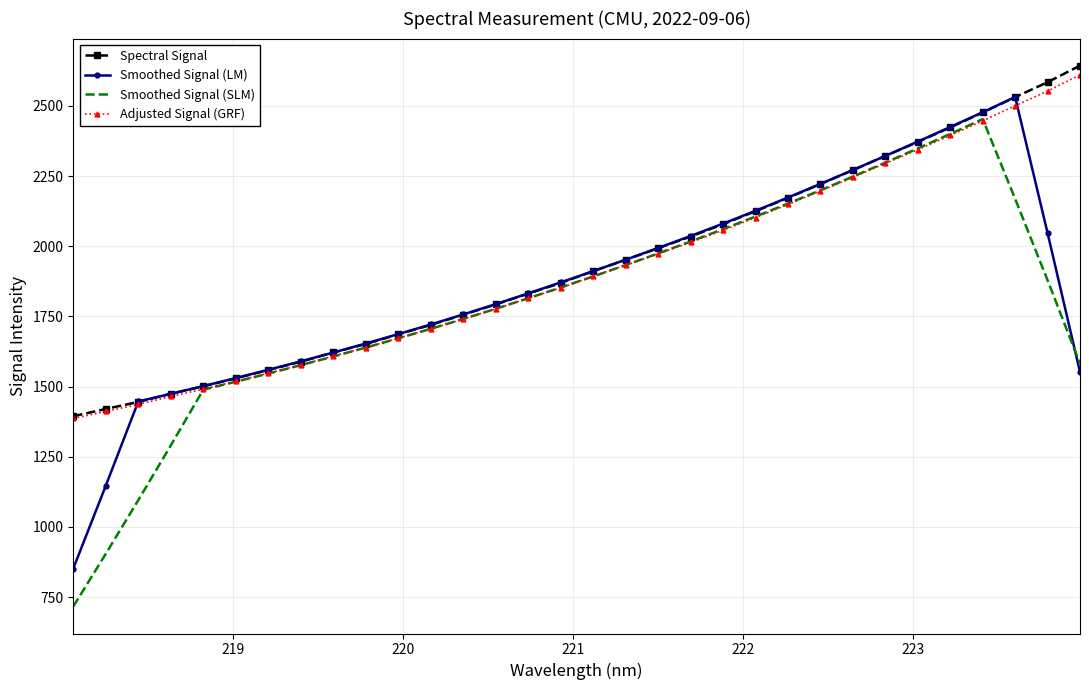

What is the smallest value displayed?

716.9